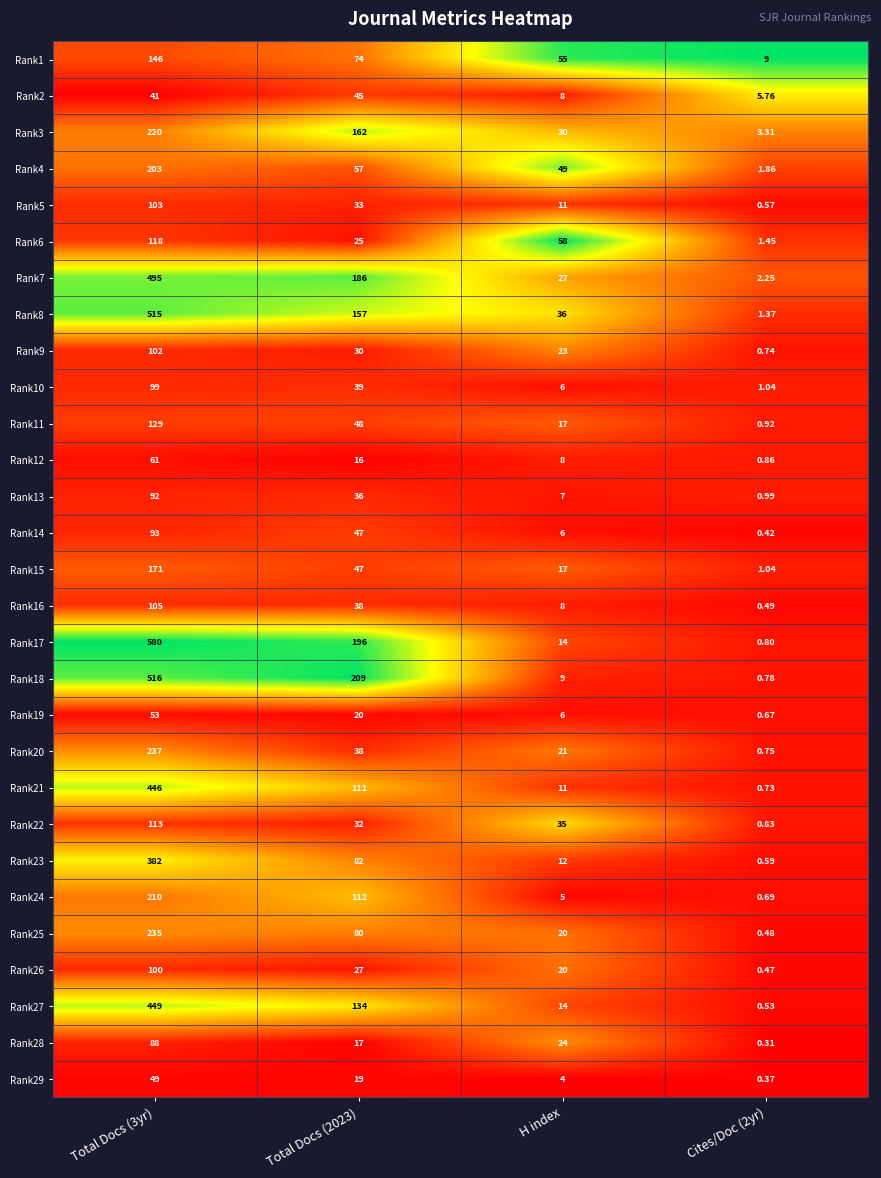

At how many categories does at least one series exceed 0?

4